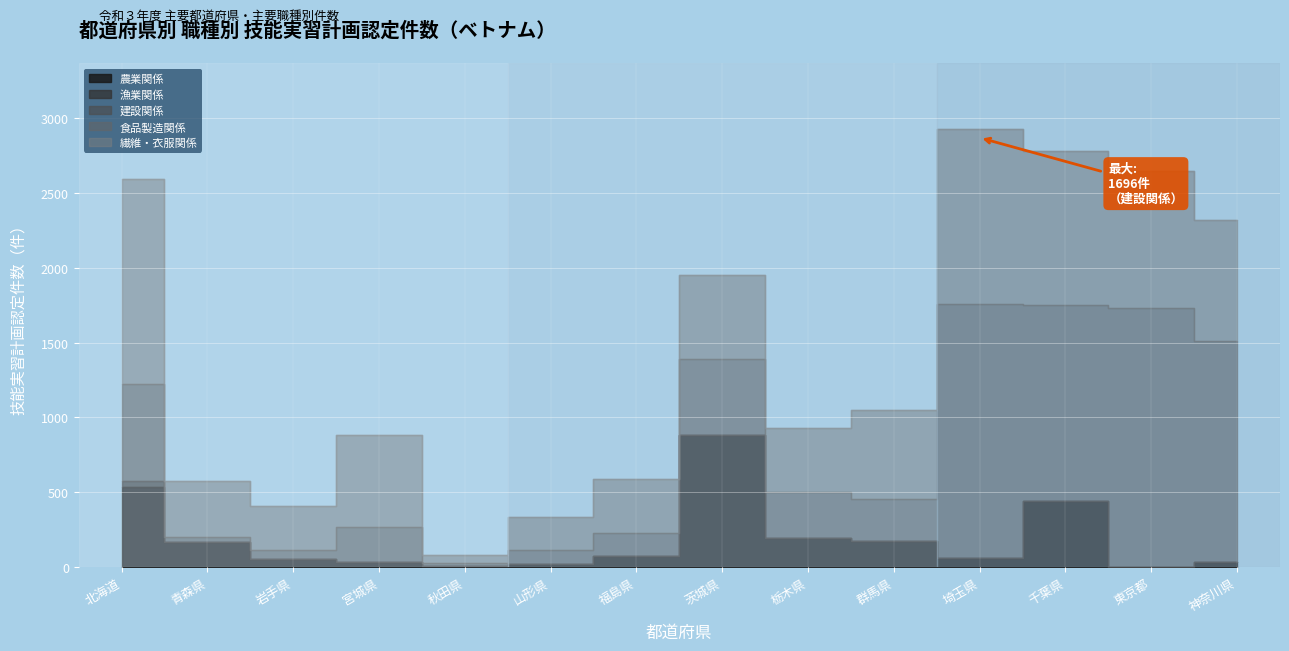

What is the average value of the 建設関係 series?

610